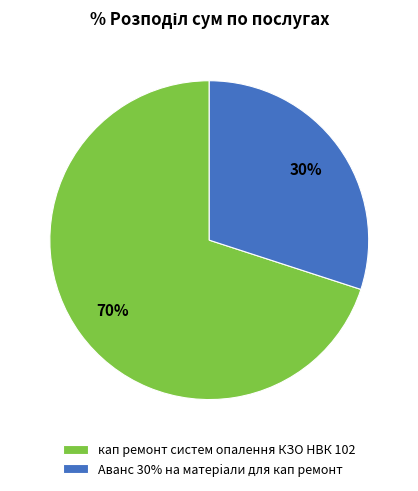

Which category accounts for the majority?

кап ремонт систем опалення КЗО НВК 102